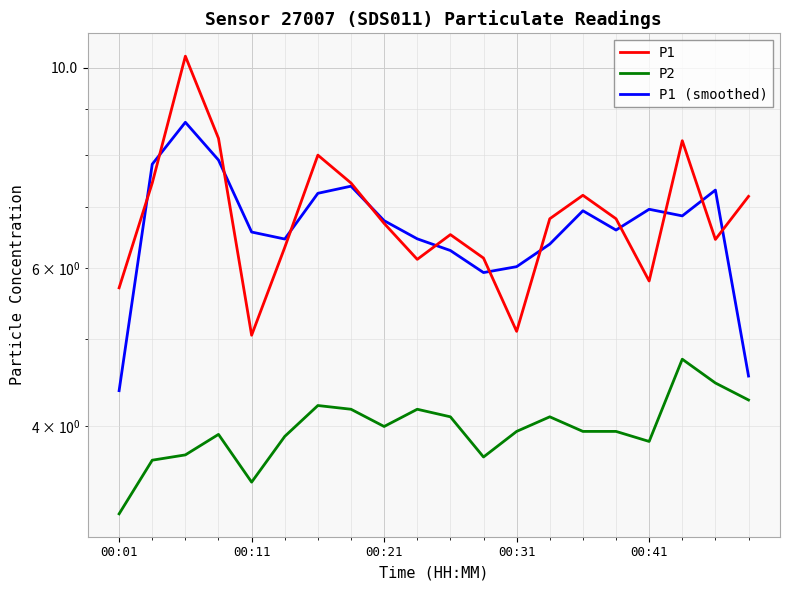

What is the difference between the highest and lowest values at 13?

2.7